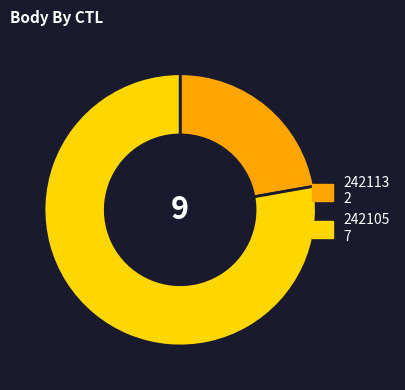

How many slices are in this pie chart?

2